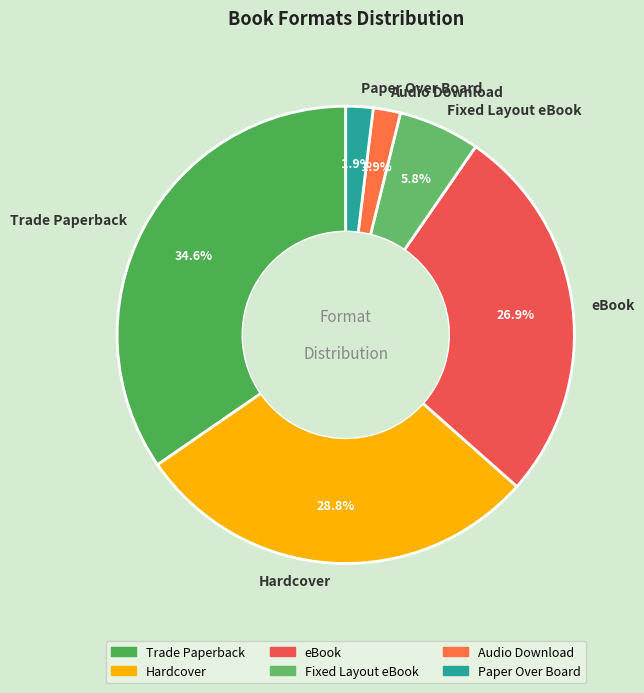

Is it true that eBook is 18% of the pie?

False